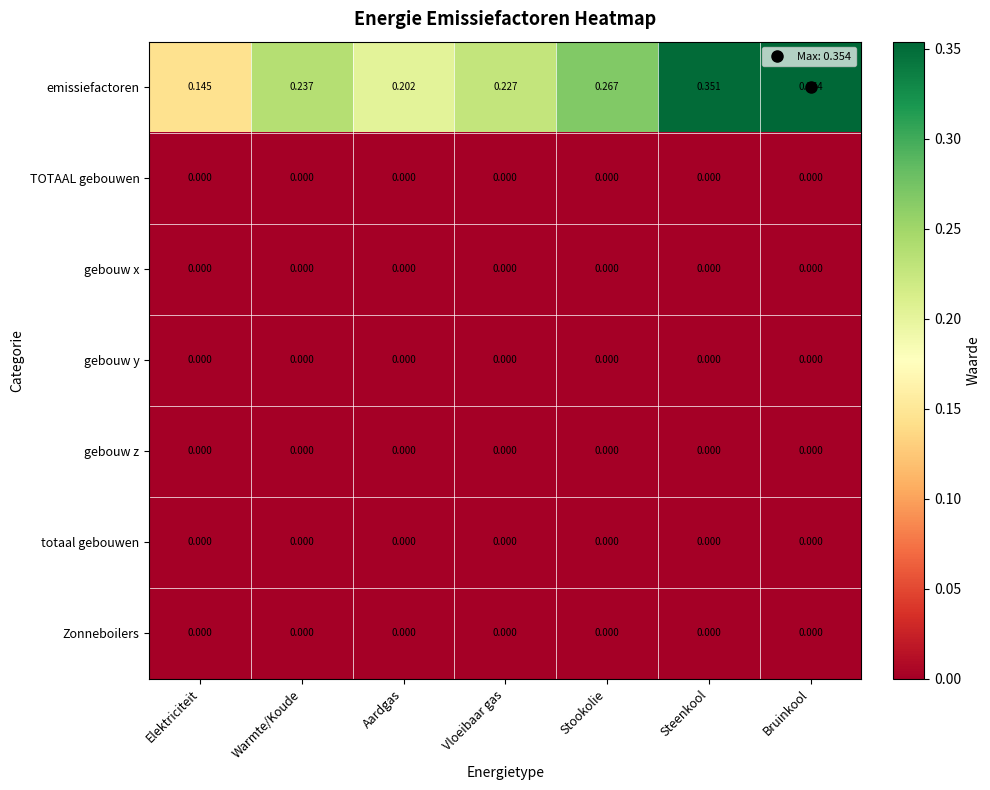

Which series changed the most between Warmte/Koude and Bruinkool?

emissiefactoren